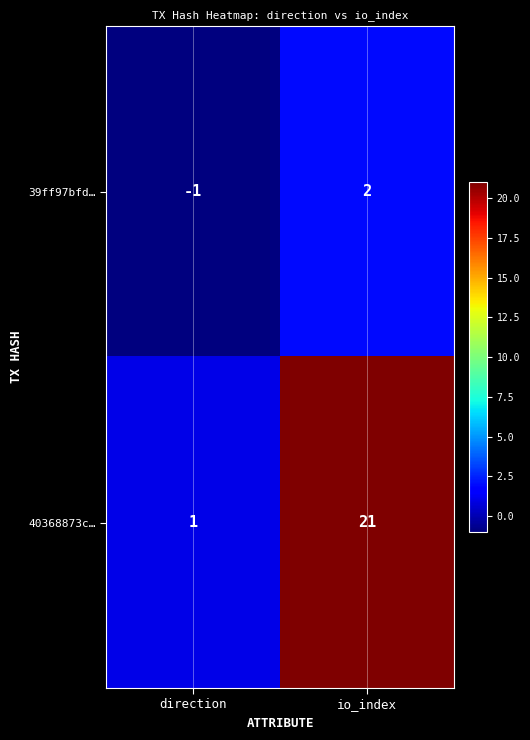

List the series in order of their peak value, lowest first.

39ff97bfd…, 40368873c…